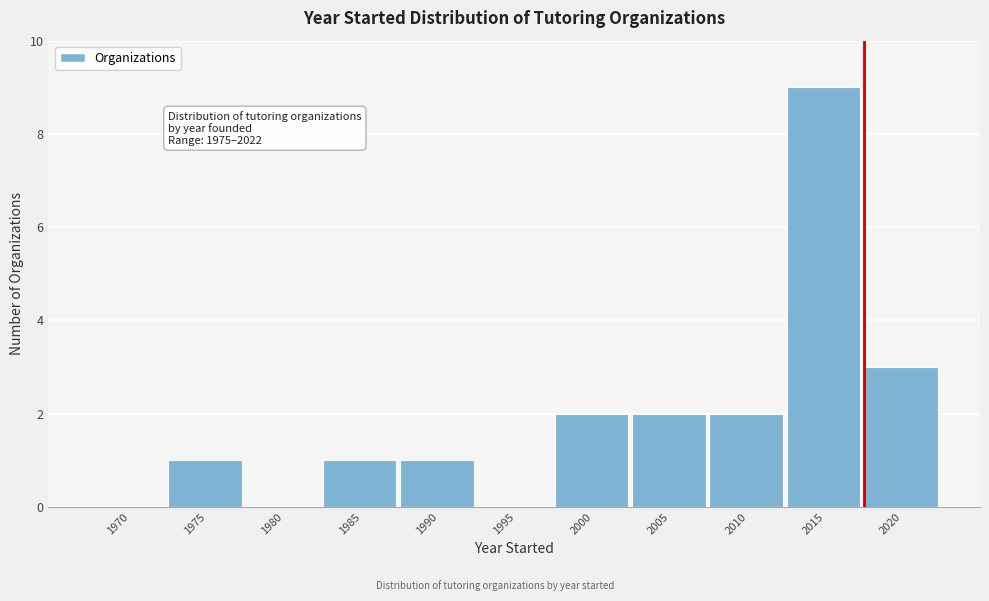

Reading right to left, extract all data points from this chart.

2020=3	2015=9	2010=2	2005=2	2000=2	1995=0	1990=1	1985=1	1980=0	1975=1	1970=0